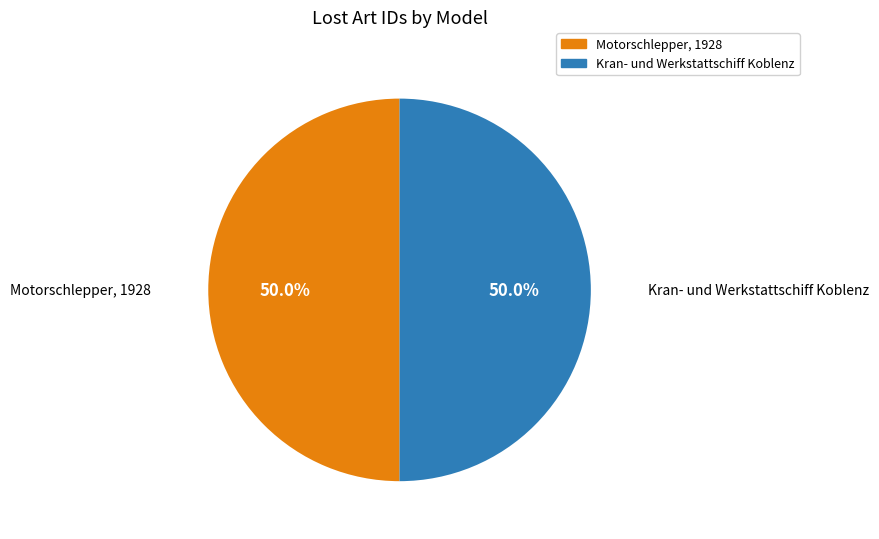

To the nearest percent, what is the combined percentage of Motorschlepper, 1928 and Kran- und Werkstattschiff Koblenz?

100%